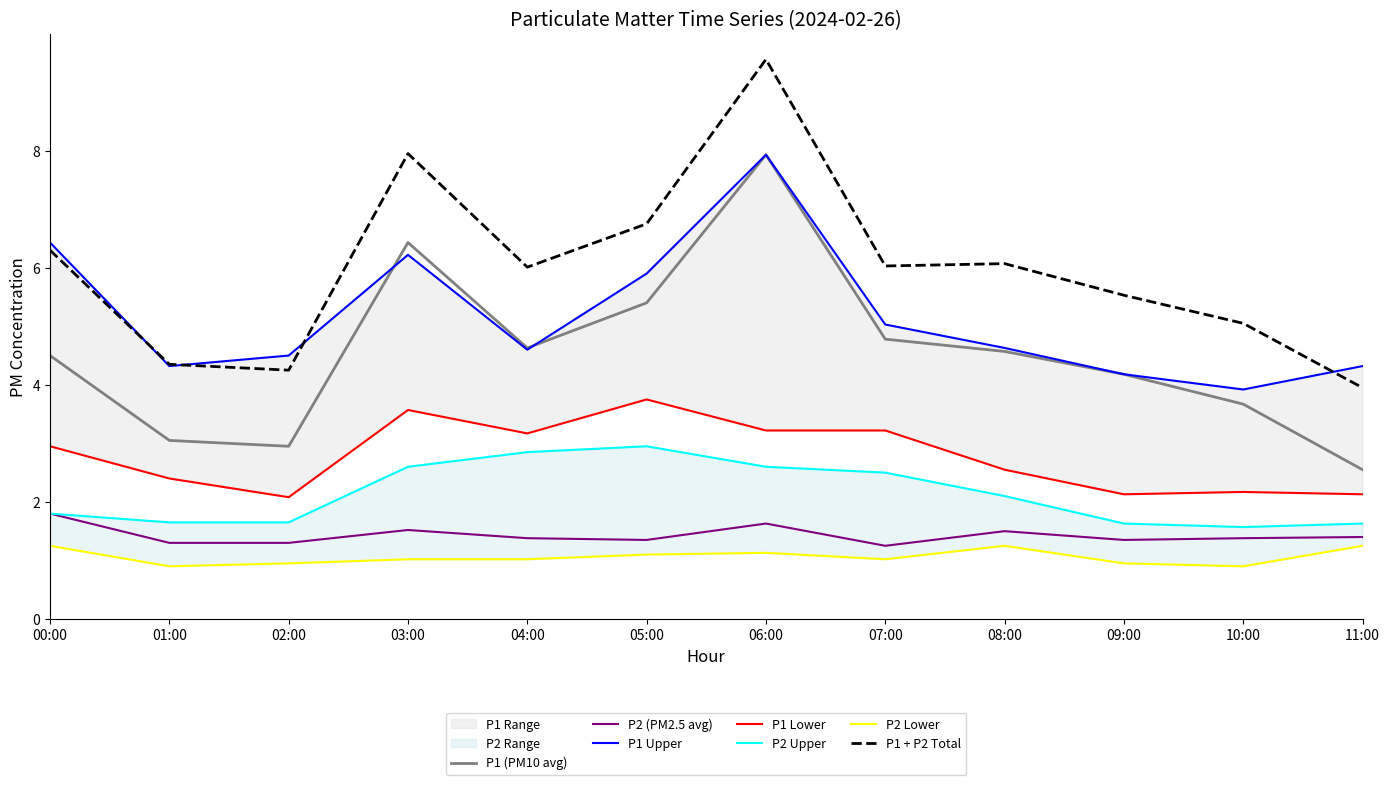

At which category does the chart reach its minimum across all series?

01:00